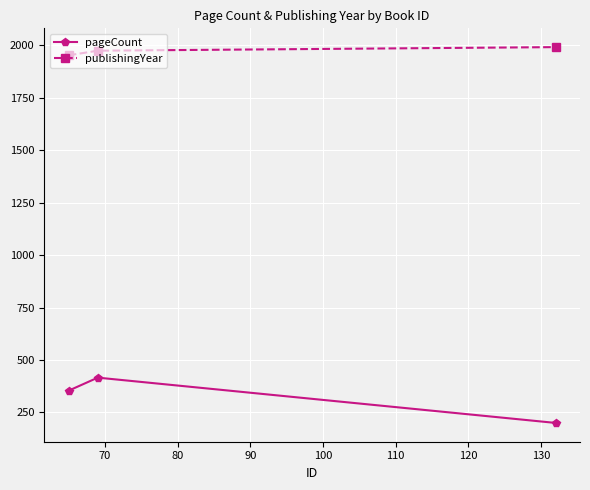

Which series has the largest total across all categories?

publishingYear